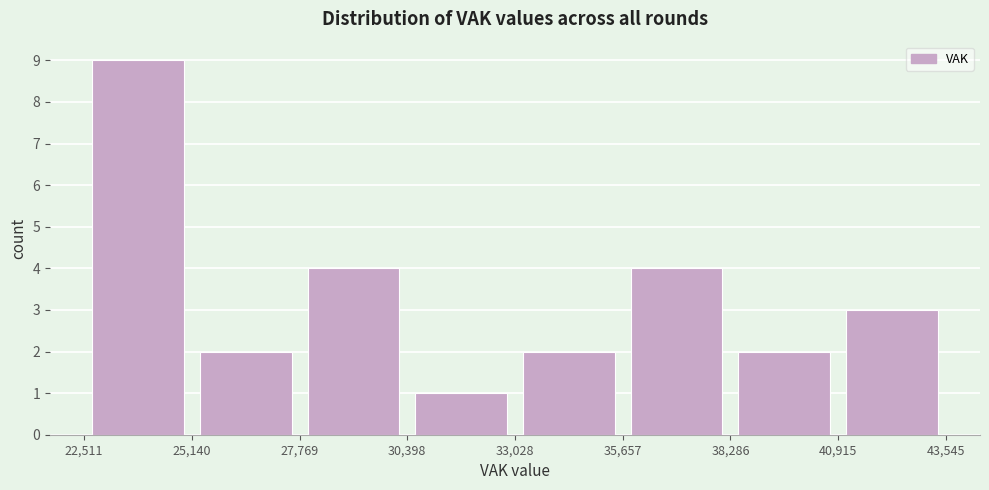

Reading left to right, list every bar in this chart as the range it spans on the x-axis followed by its height. The values are not printed on the chart, so give them approximately, as read against the axis.

22,511 to 25,140: 9
25,140 to 27,769: 2
27,769 to 30,398: 4
30,398 to 33,028: 1
33,028 to 35,657: 2
35,657 to 38,286: 4
38,286 to 40,915: 2
40,915 to 43,545: 3